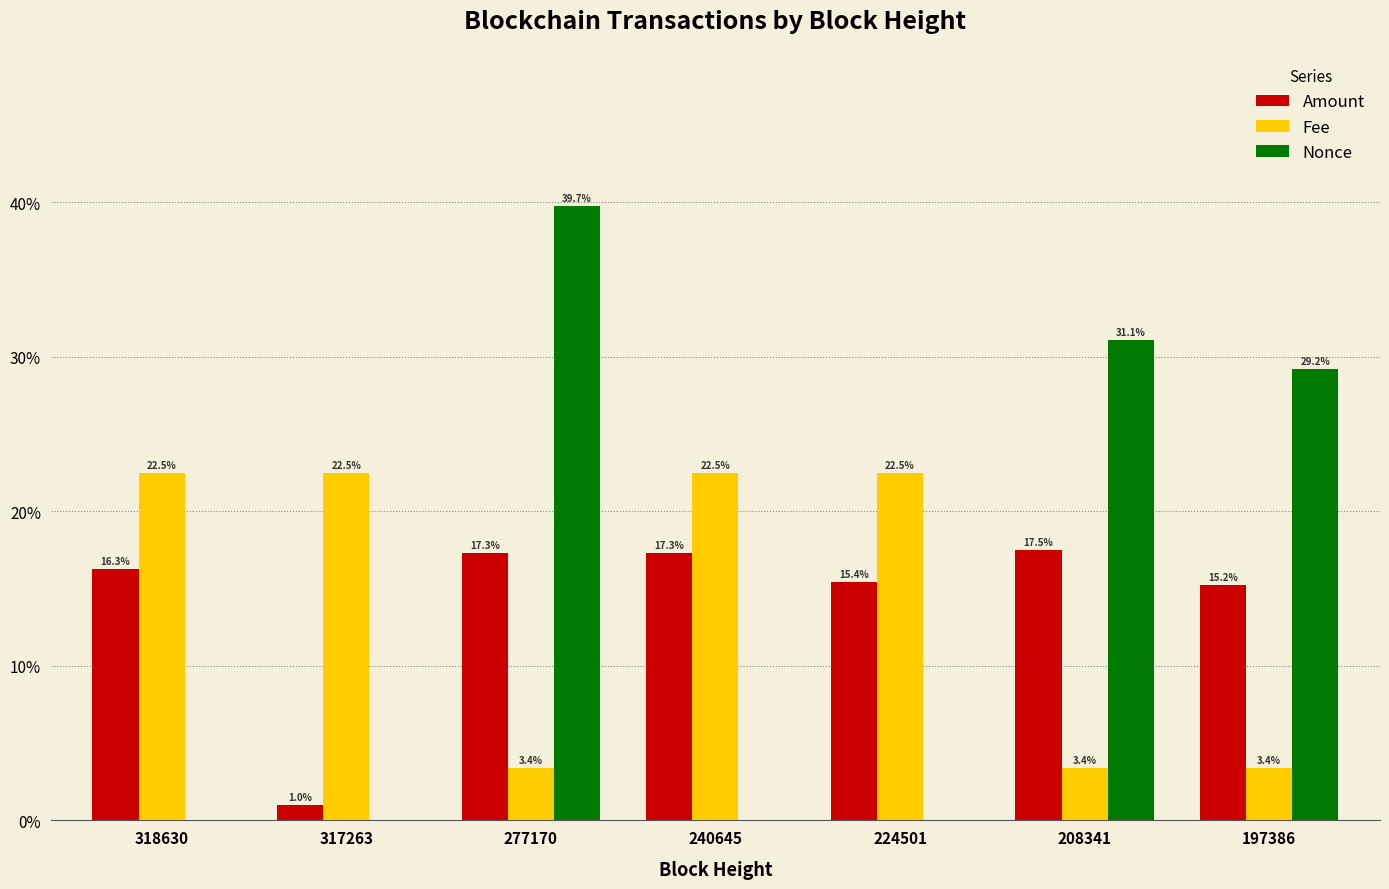

What are all the series names shown in the legend?

Amount, Fee, Nonce